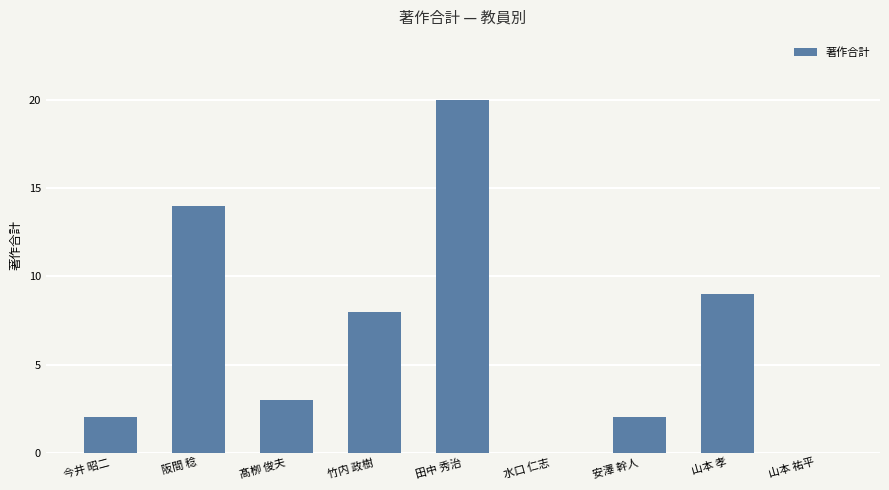

What is the greatest value displayed?

20